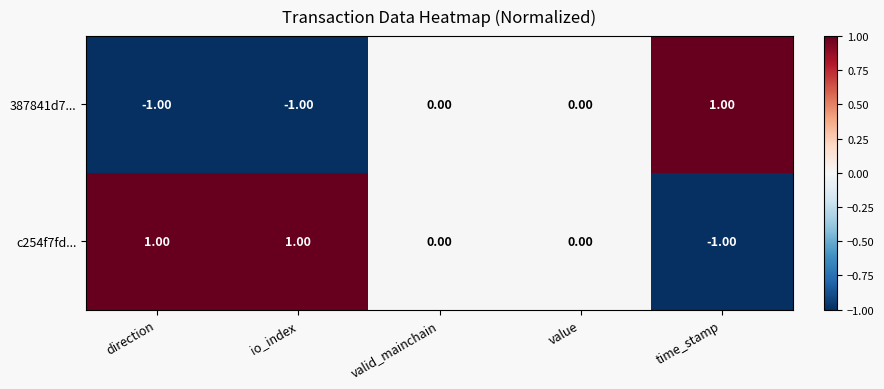

Rank the series by their average value, from lowest to highest.

387841d7..., c254f7fd...